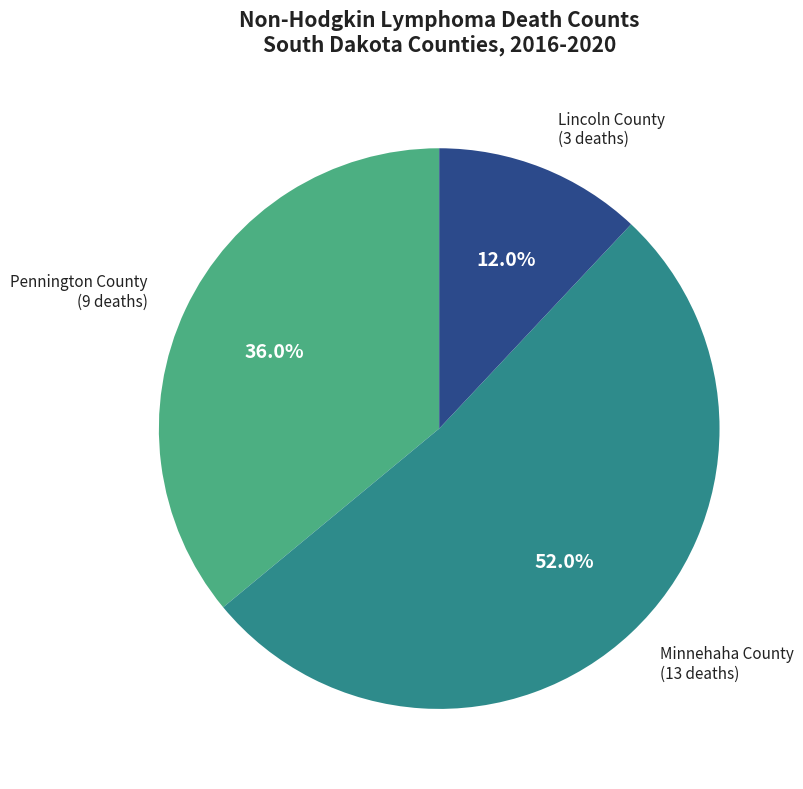

The Pennington County slice represents 25% of the pie. True or false?

False